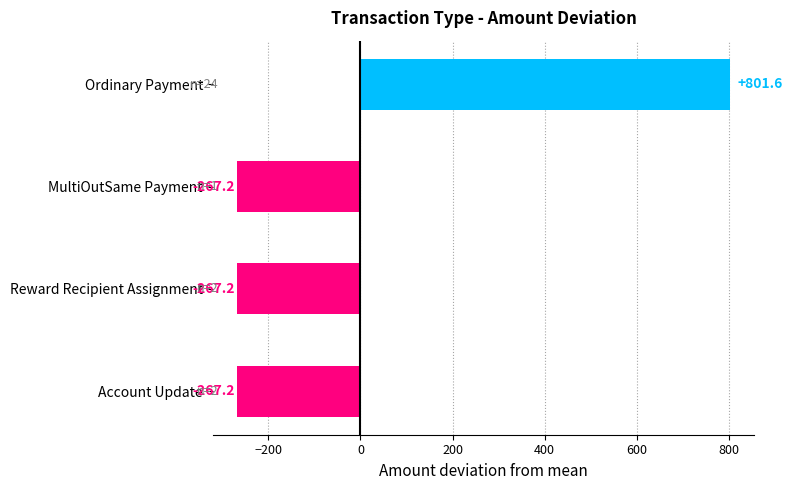

Reading bottom to top, extract all data points from this chart.

Account Update=-267.2	Reward Recipient Assignment=-267.2	MultiOutSame Payment=-267.2	Ordinary Payment=801.6